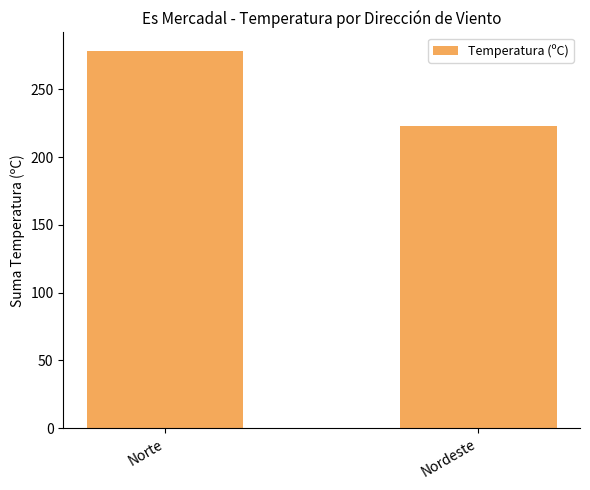

Reading left to right, extract all data points from this chart.

Norte=278.0	Nordeste=222.8